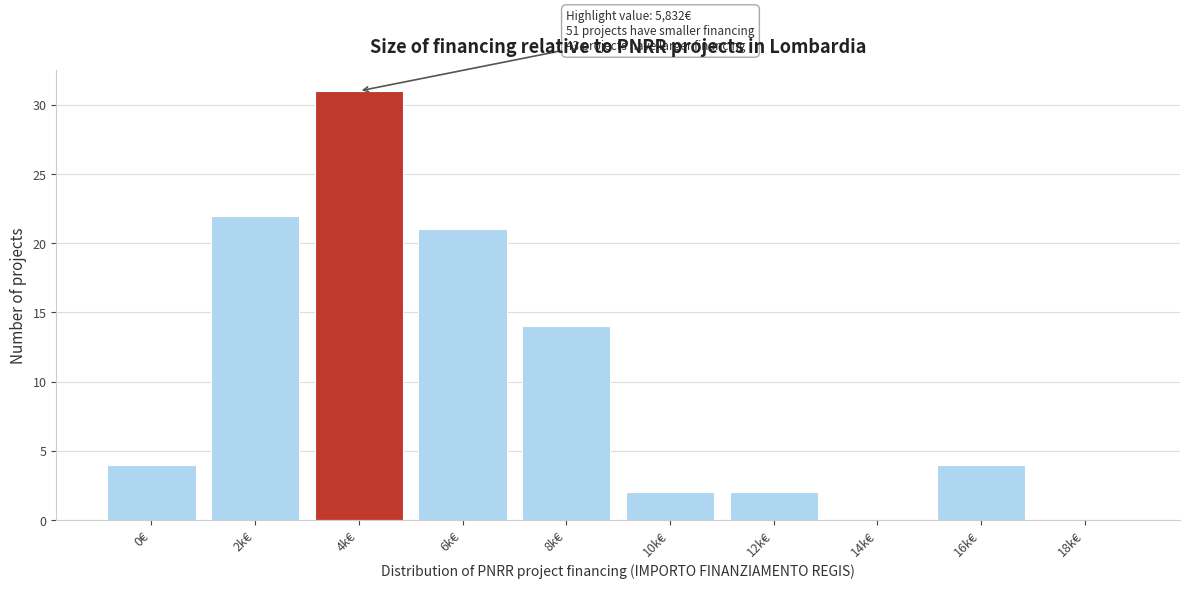

Reading left to right, what are all the values shown in this chart?

0€=4	2k€=22	4k€=31	6k€=21	8k€=14	10k€=2	12k€=2	14k€=0	16k€=4	18k€=0